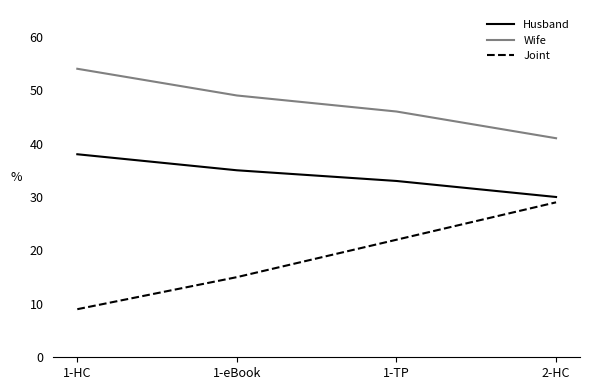

What are all the series names shown in the legend?

Husband, Wife, Joint